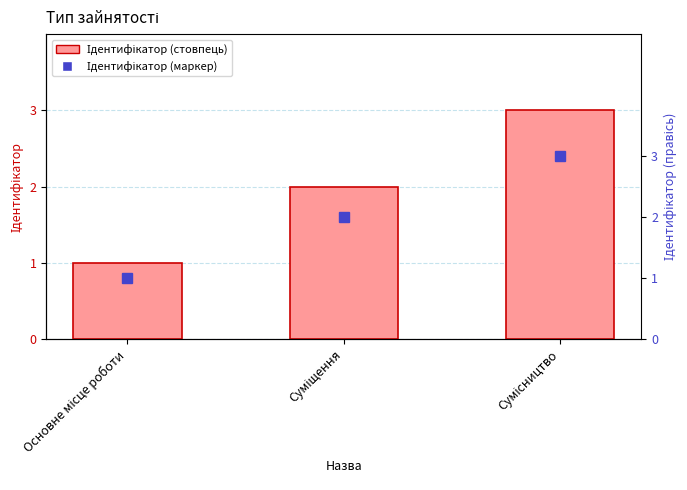

List the series in order of their peak value, highest first.

Ідентифікатор, Ідентифікатор (marker)